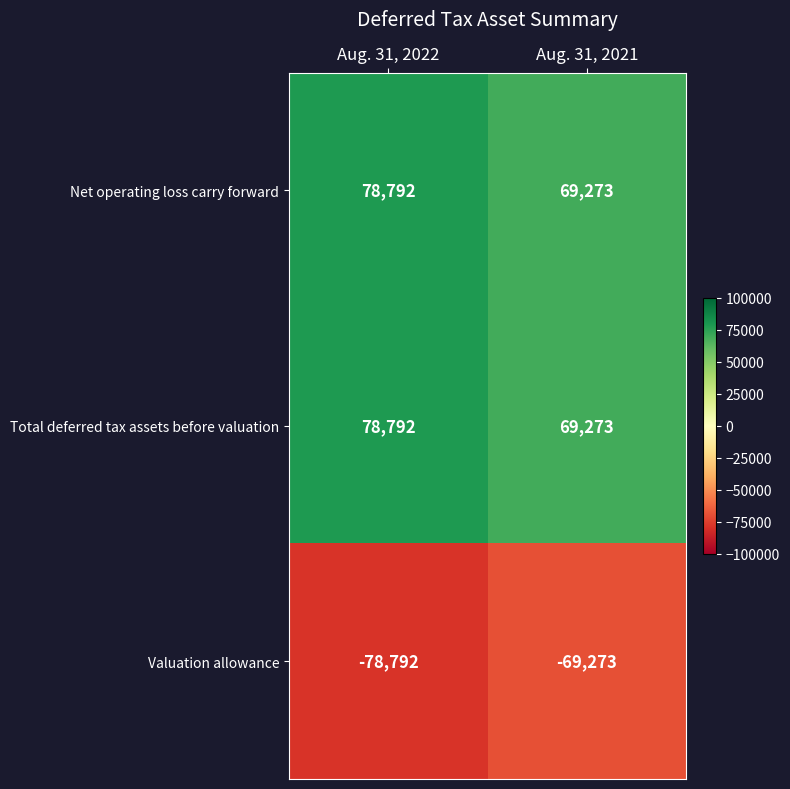

Reading right to left, what are all the values shown in this chart?

Net operating loss carry forward: 69273	78792
Total deferred tax assets before valuation: 69273	78792
Valuation allowance: -69273	-78792